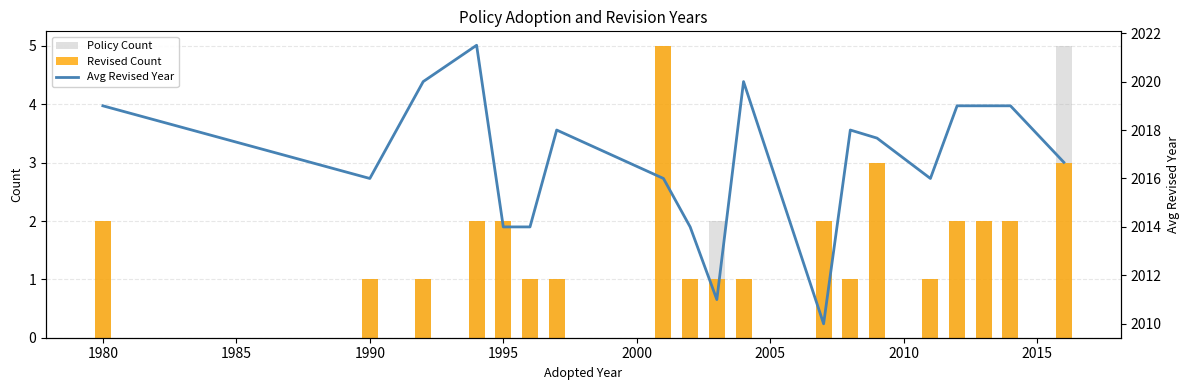

What is the difference between the maximum and second lowest values in the Revised Count series?

4.0